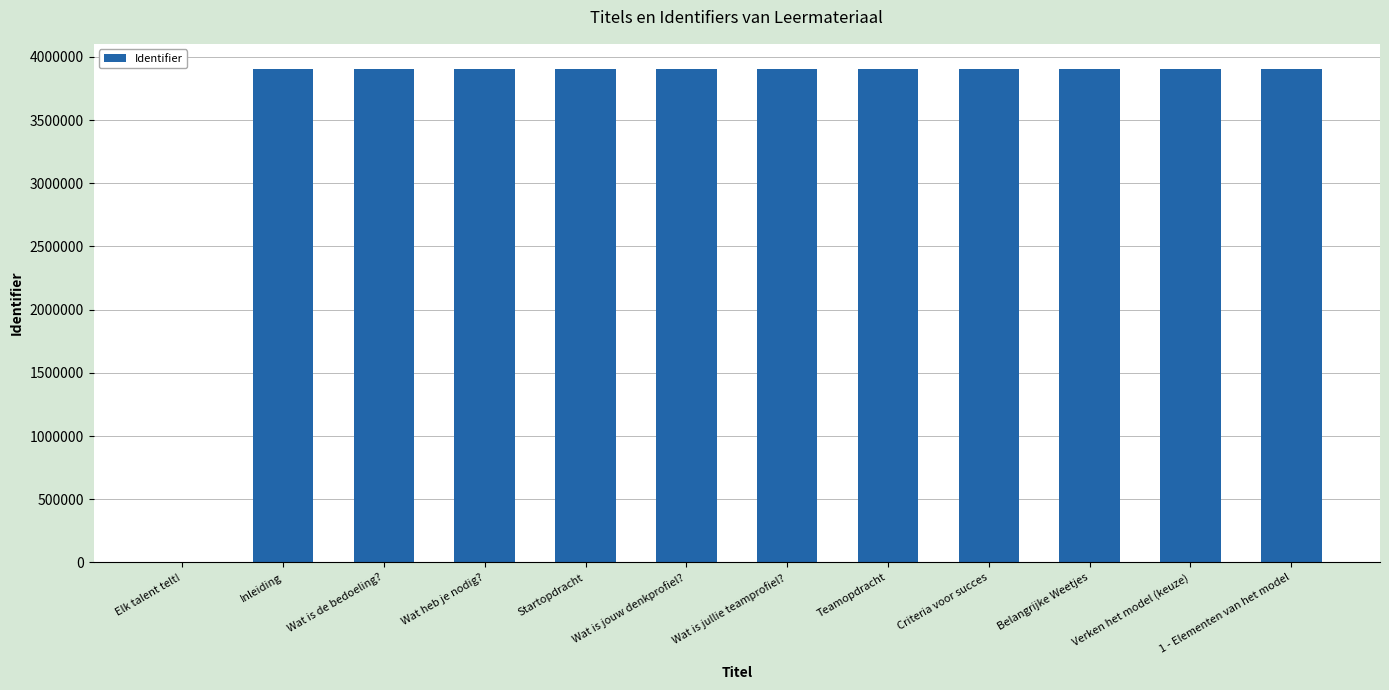

How many categories are shown in the chart?

12